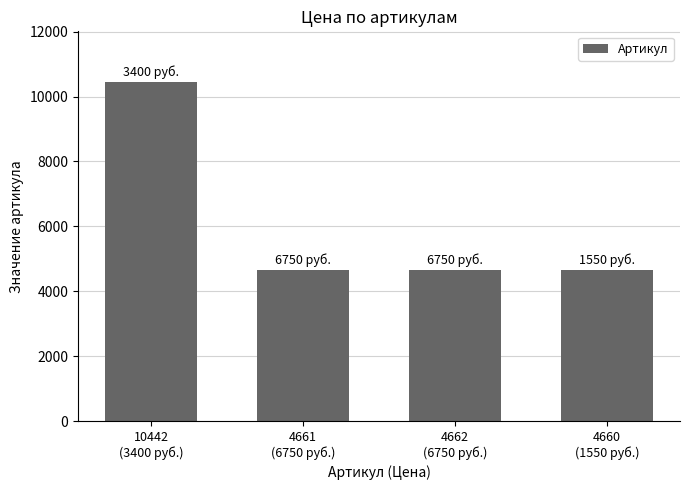

What is the difference between the second highest and second lowest values?

1